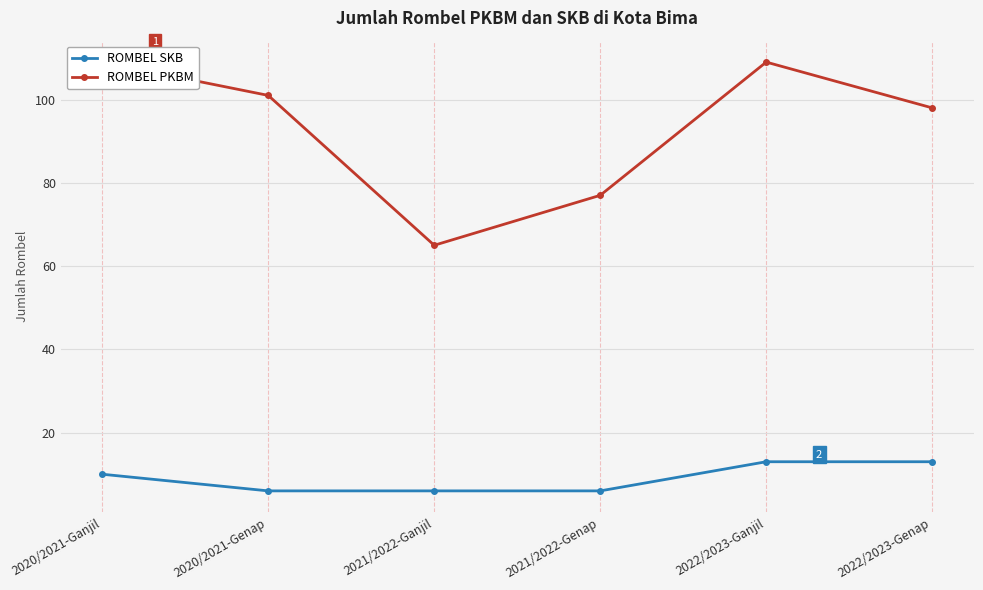

True or false: ROMBEL SKB has more than 1 interior local peaks.

False